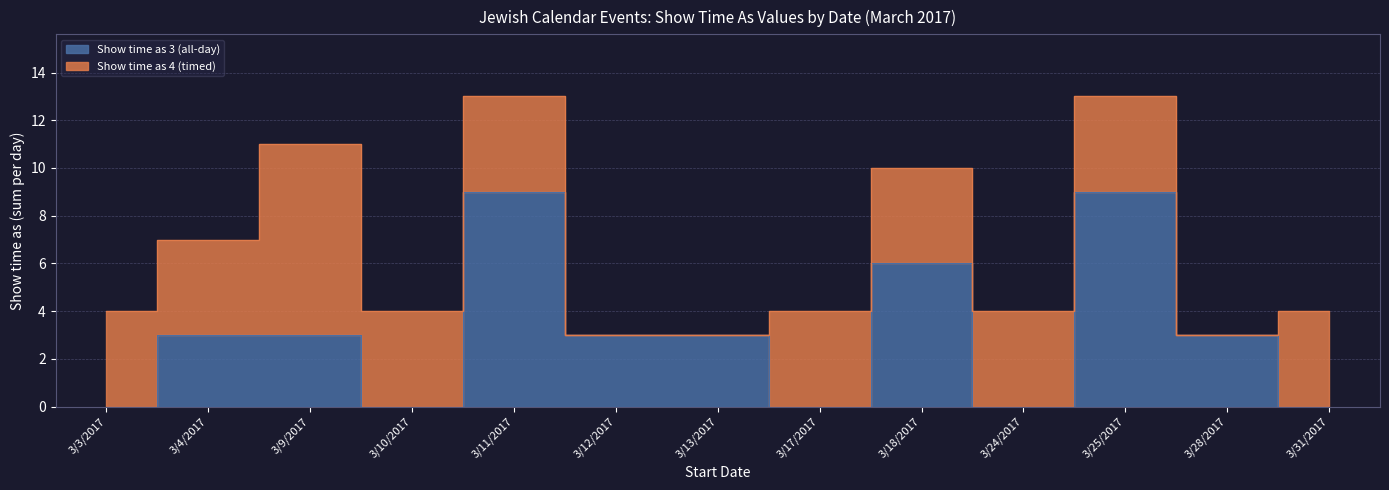

What is the change in value from 3/9/2017 to 3/24/2017?

-3